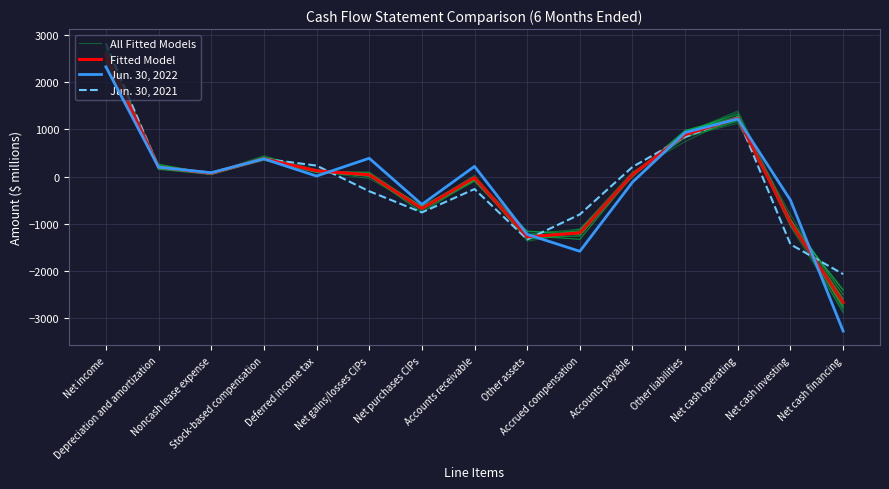

Where is the first local minimum for All Fitted Models?

Noncash lease expense